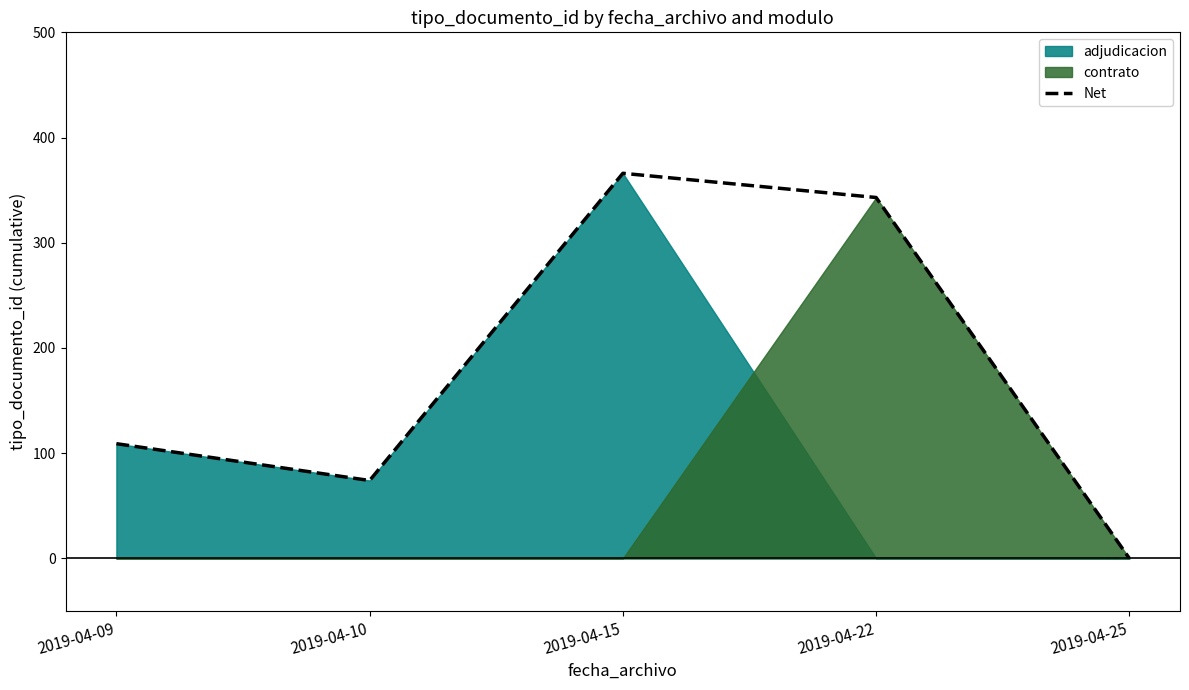

At which category does the data reach its first local peak?

2019-04-15